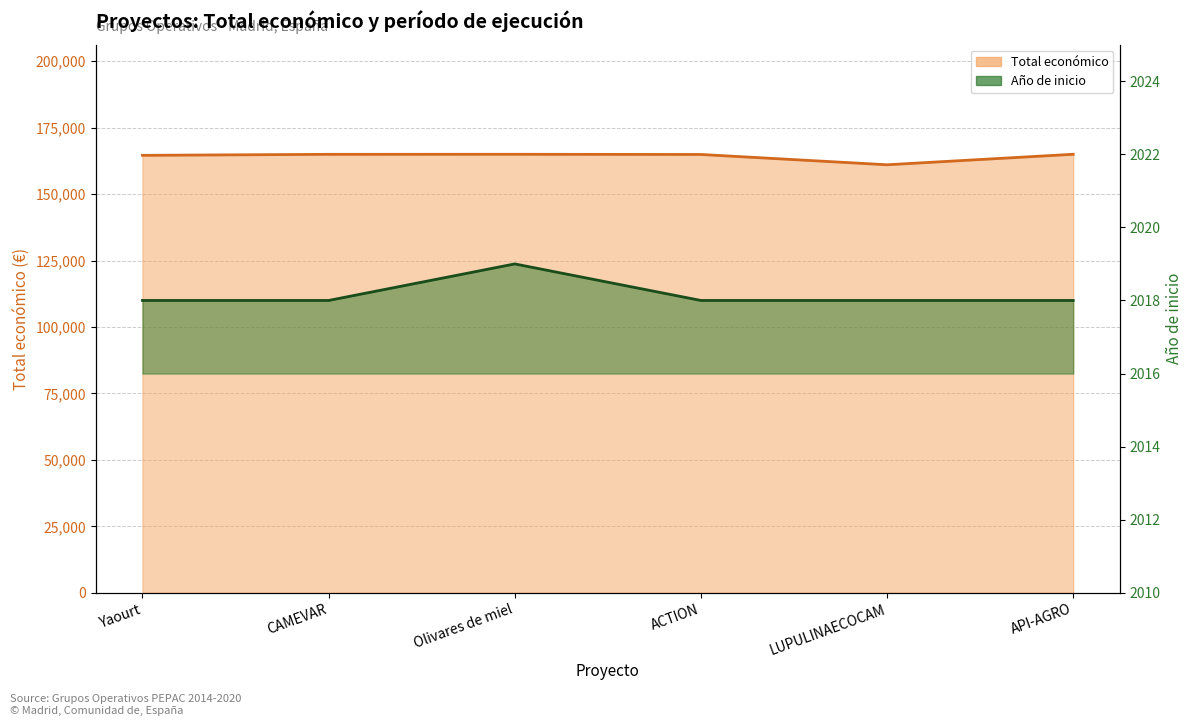

What is the label of the 2nd point from the left?

CAMEVAR